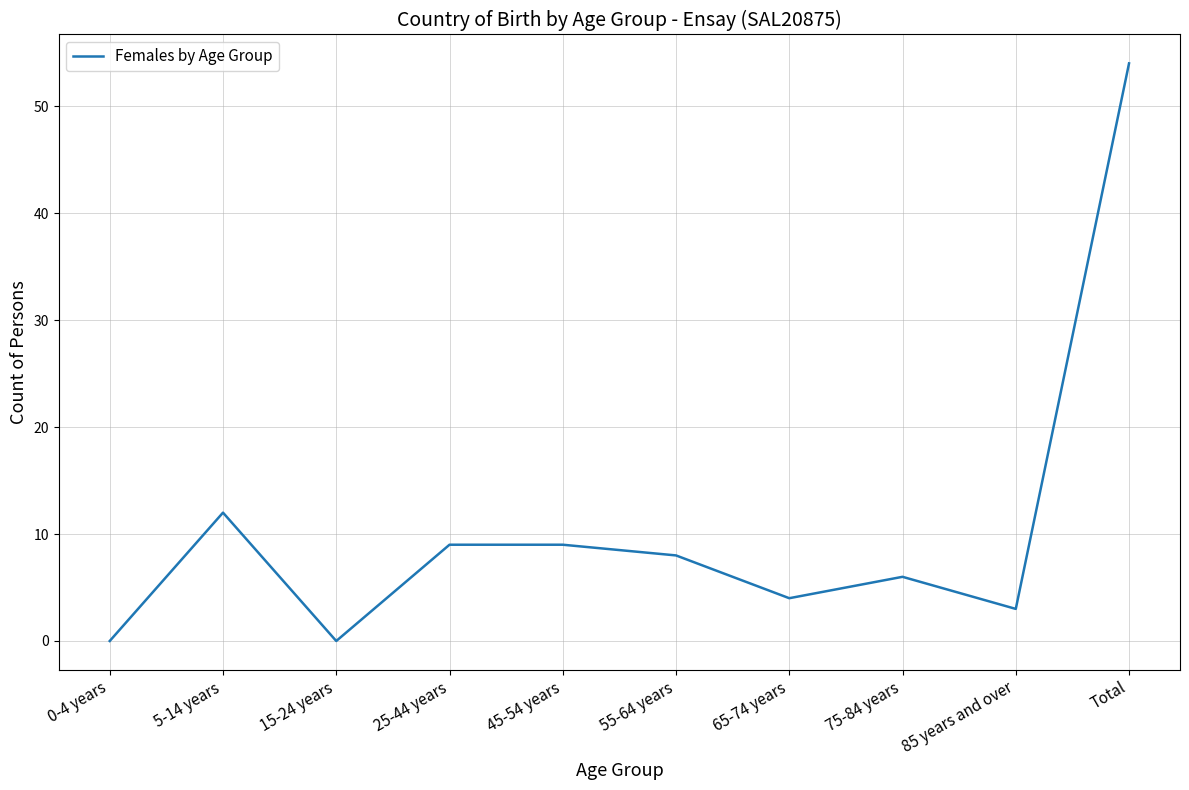

What position from the left is 65-74 years?

7